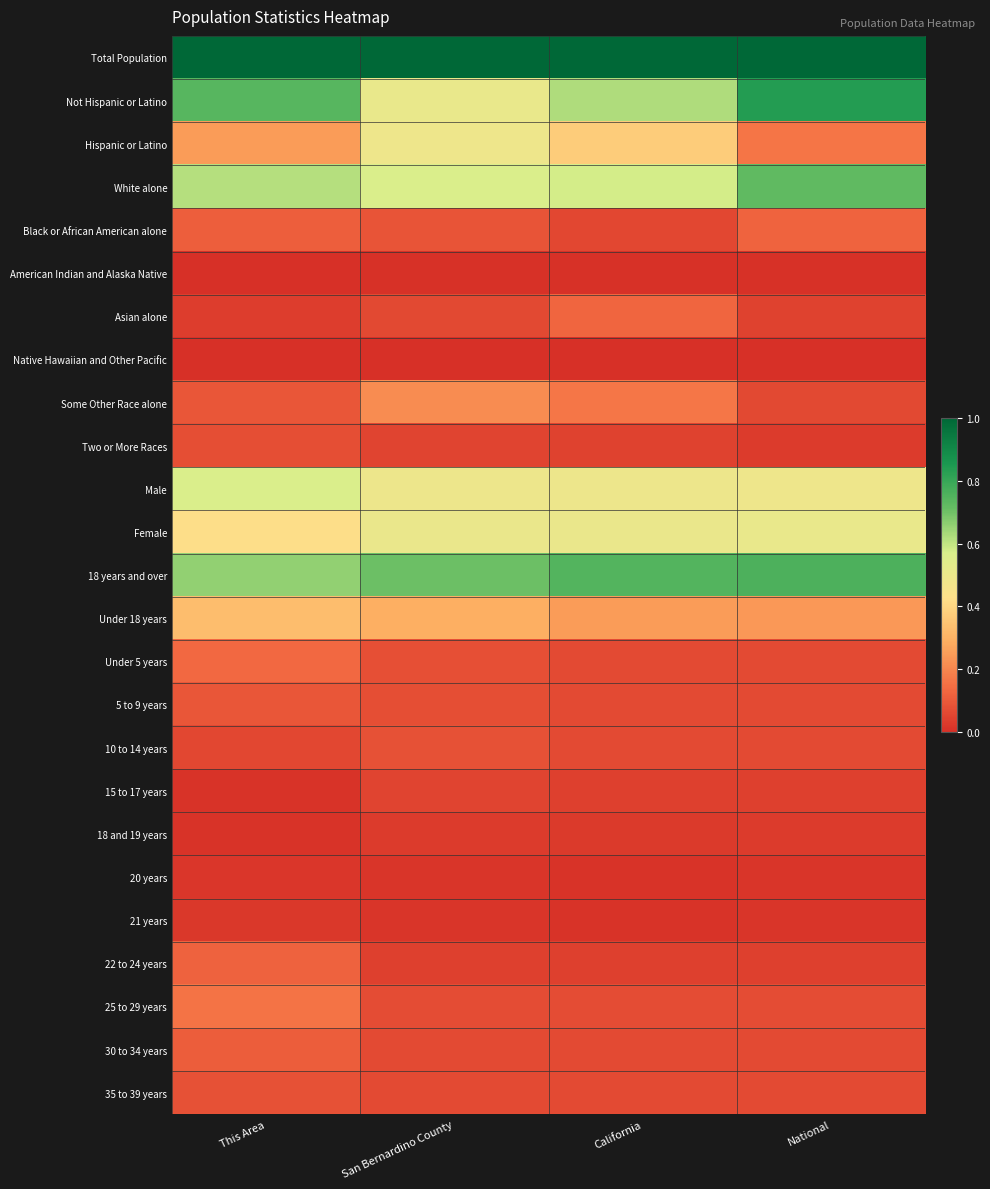

Reading left to right, what are all the values shown in this chart?

Total Population: This Area=1.0	San Bernardino County=1.0	California=1.0	National=1.0
Not Hispanic or Latino: This Area=0.7	San Bernardino County=0.5	California=0.6	National=0.8
Hispanic or Latino: This Area=0.2	San Bernardino County=0.5	California=0.4	National=0.2
White alone: This Area=0.6	San Bernardino County=0.6	California=0.6	National=0.7
Black or African American alone: This Area=0.1	San Bernardino County=0.1	California=0.1	National=0.1
American Indian and Alaska Native: This Area=0.0	San Bernardino County=0.0	California=0.0	National=0.0
Asian alone: This Area=0.0	San Bernardino County=0.1	California=0.1	National=0.0
Native Hawaiian and Other Pacific: This Area=0.0	San Bernardino County=0.0	California=0.0	National=0.0
Some Other Race alone: This Area=0.1	San Bernardino County=0.2	California=0.2	National=0.1
Two or More Races: This Area=0.1	San Bernardino County=0.0	California=0.0	National=0.0
Male: This Area=0.6	San Bernardino County=0.5	California=0.5	National=0.5
Female: This Area=0.4	San Bernardino County=0.5	California=0.5	National=0.5
18 years and over: This Area=0.7	San Bernardino County=0.7	California=0.7	National=0.8
Under 18 years: This Area=0.3	San Bernardino County=0.3	California=0.2	National=0.2
Under 5 years: This Area=0.1	San Bernardino County=0.1	California=0.1	National=0.1
5 to 9 years: This Area=0.1	San Bernardino County=0.1	California=0.1	National=0.1
10 to 14 years: This Area=0.1	San Bernardino County=0.1	California=0.1	National=0.1
15 to 17 years: This Area=0.0	San Bernardino County=0.1	California=0.0	National=0.0
18 and 19 years: This Area=0.0	San Bernardino County=0.0	California=0.0	National=0.0
20 years: This Area=0.0	San Bernardino County=0.0	California=0.0	National=0.0
21 years: This Area=0.0	San Bernardino County=0.0	California=0.0	National=0.0
22 to 24 years: This Area=0.1	San Bernardino County=0.0	California=0.0	National=0.0
25 to 29 years: This Area=0.2	San Bernardino County=0.1	California=0.1	National=0.1
30 to 34 years: This Area=0.1	San Bernardino County=0.1	California=0.1	National=0.1
35 to 39 years: This Area=0.1	San Bernardino County=0.1	California=0.1	National=0.1